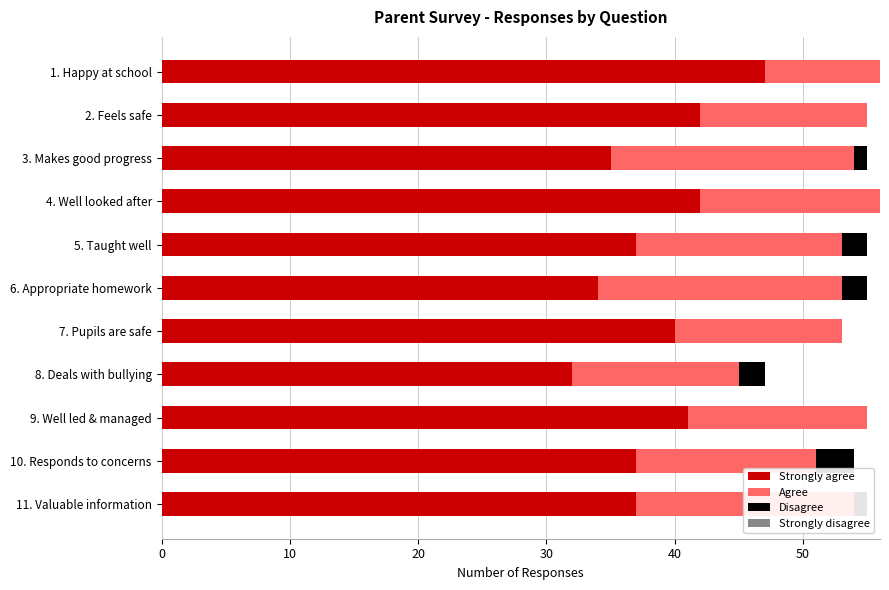

What is the sum of all Strongly agree values?

424